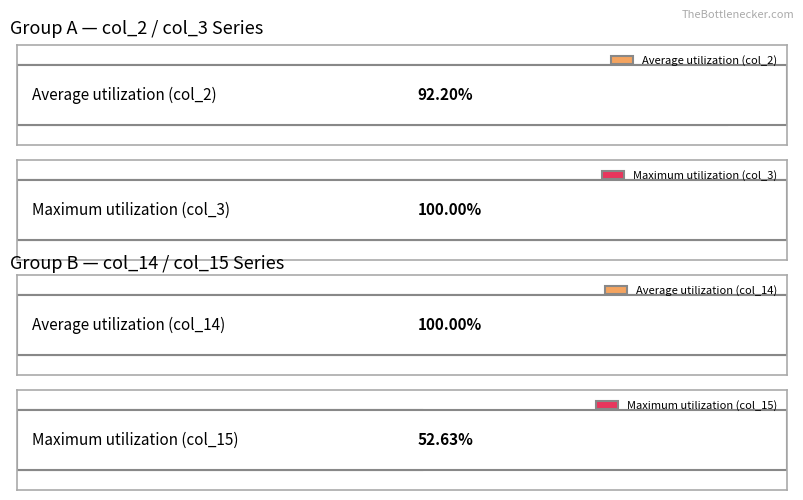

Which series has the largest total across all categories?

col_3